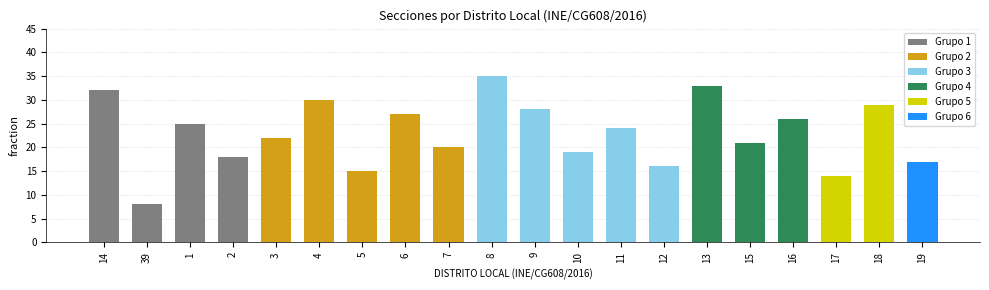

Reading right to left, list all the values displayed in this chart.

19=17	18=29	17=14	16=26	15=21	13=33	12=16	11=24	10=19	9=28	8=35	7=20	6=27	5=15	4=30	3=22	2=18	1=25	39=8	14=32